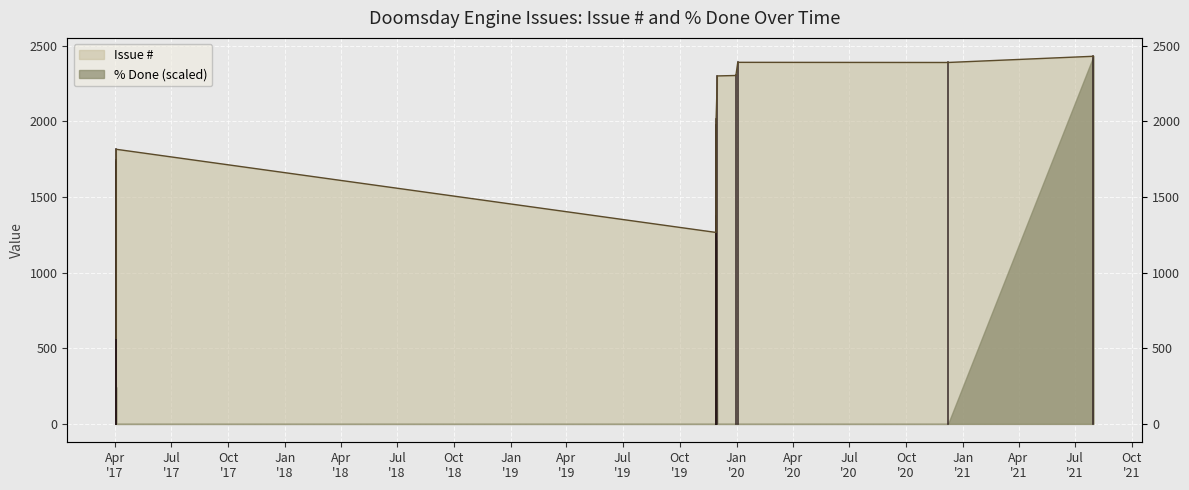

Which has a higher value, 2019-11-29 or 2019-12-31?

2019-12-31